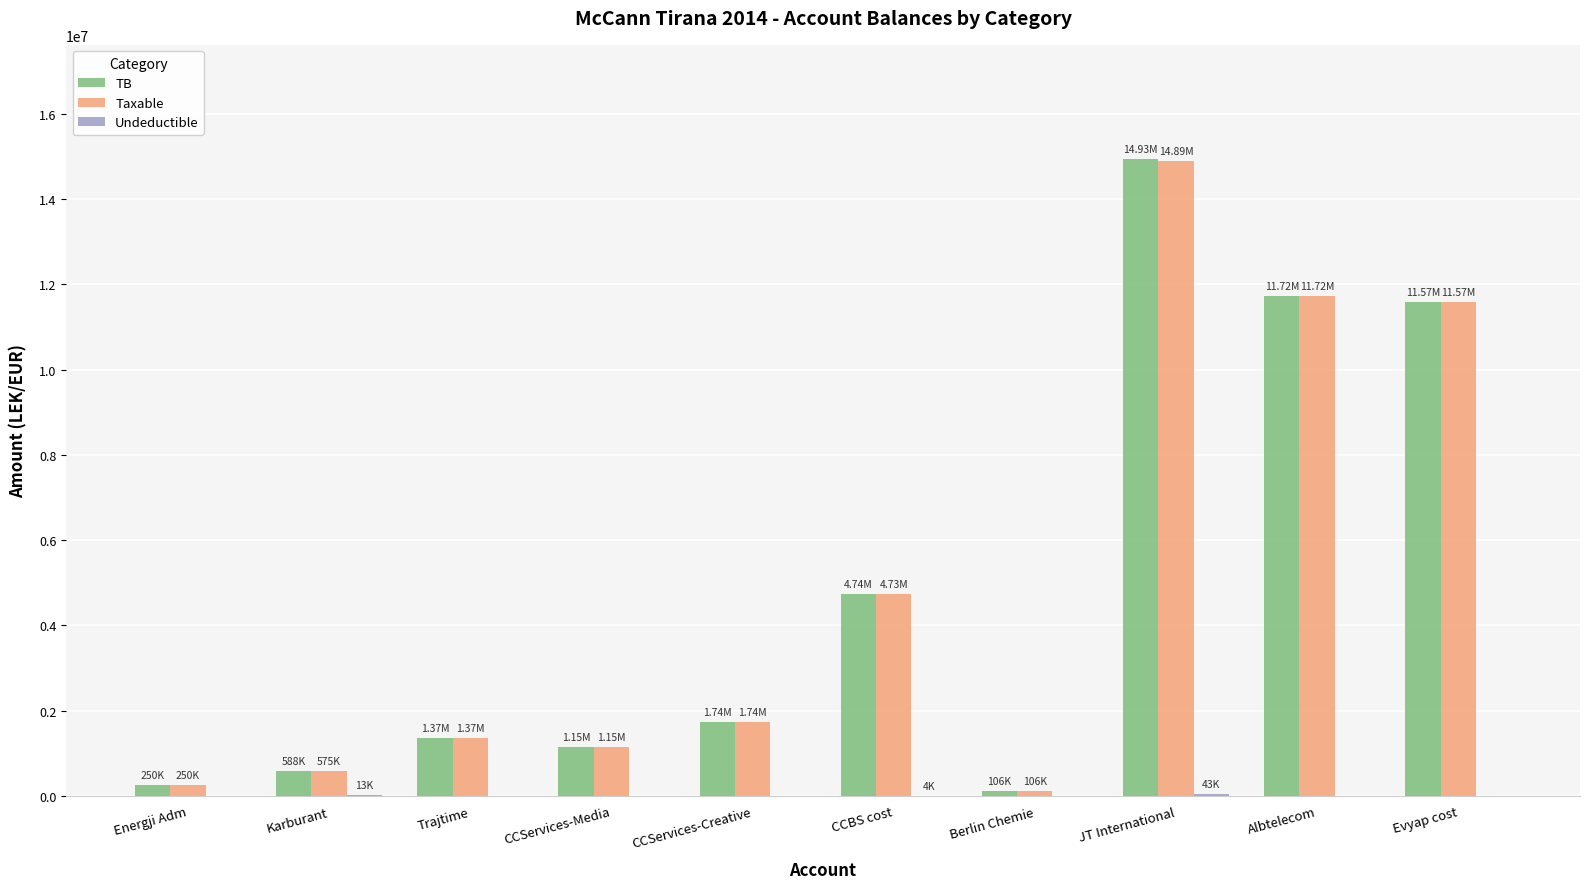

Are the bars grouped side by side (vs. stacked)?

Yes